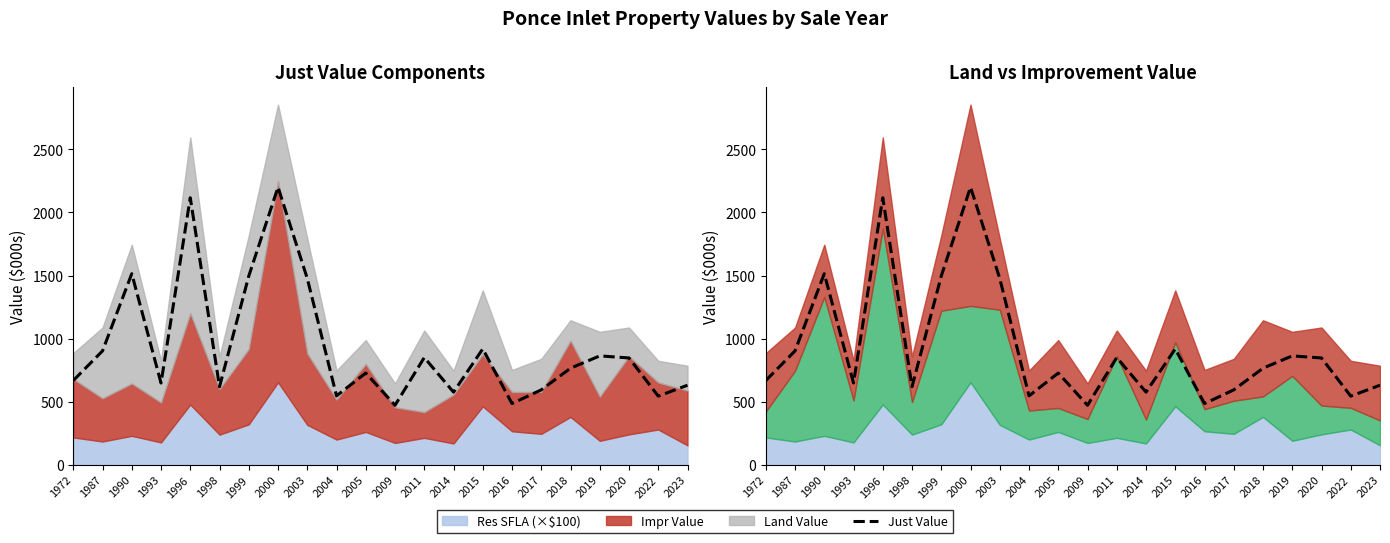

What is the value of the 10th point from the left?

546.8